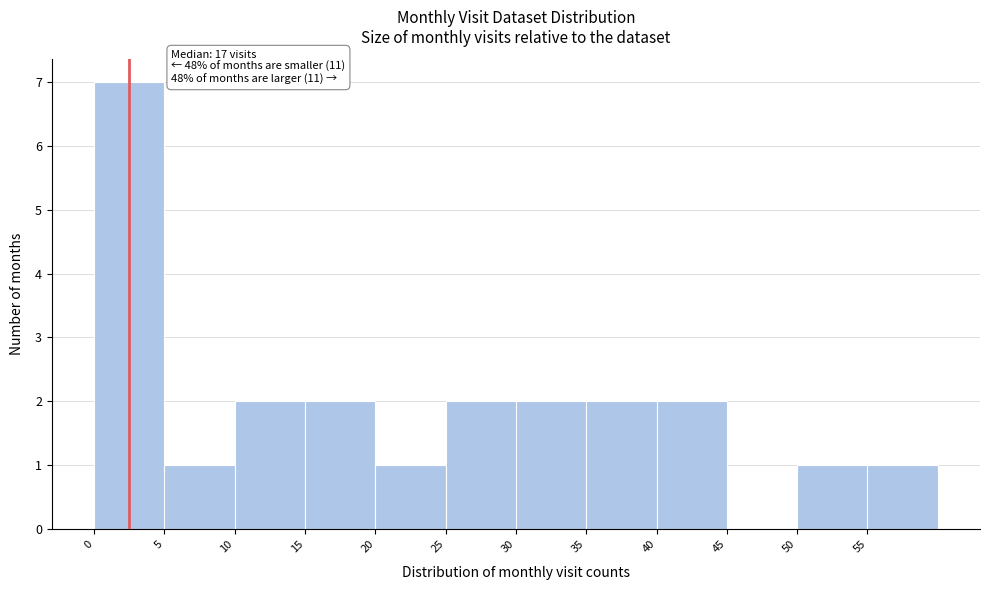

Over which range of the x-axis is the bar tallest?

0 to 5